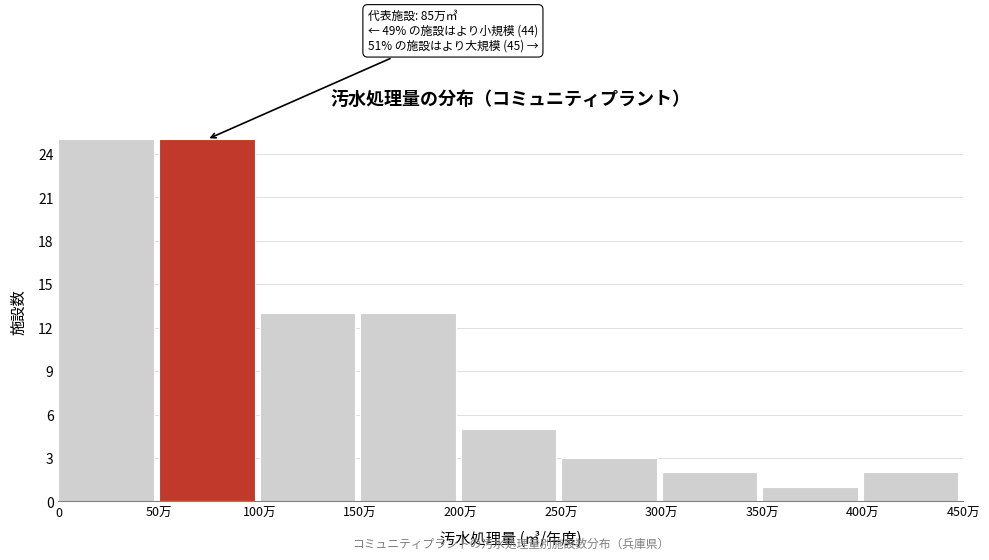

Reading right to left, transcribe all the data shown in this chart.

2	1	2	3	5	13	13	25	25